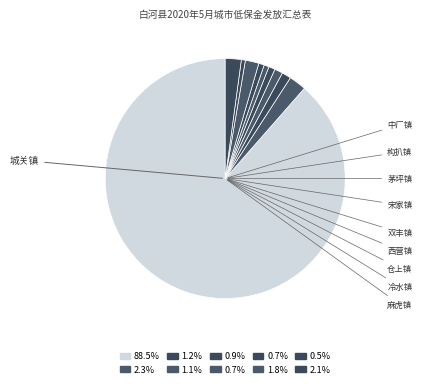

Which category has the smallest portion of the pie?

冷水镇